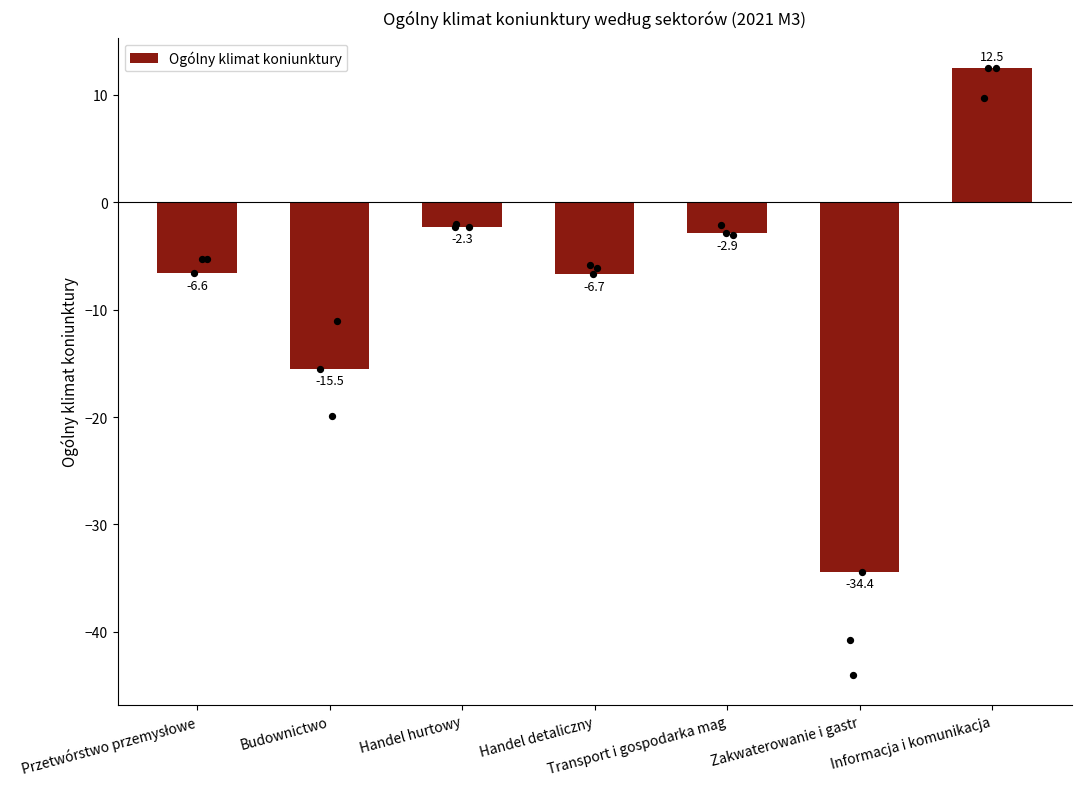

Between Handel detaliczny and Transport i gospodarka mag, which is larger?

Transport i gospodarka mag